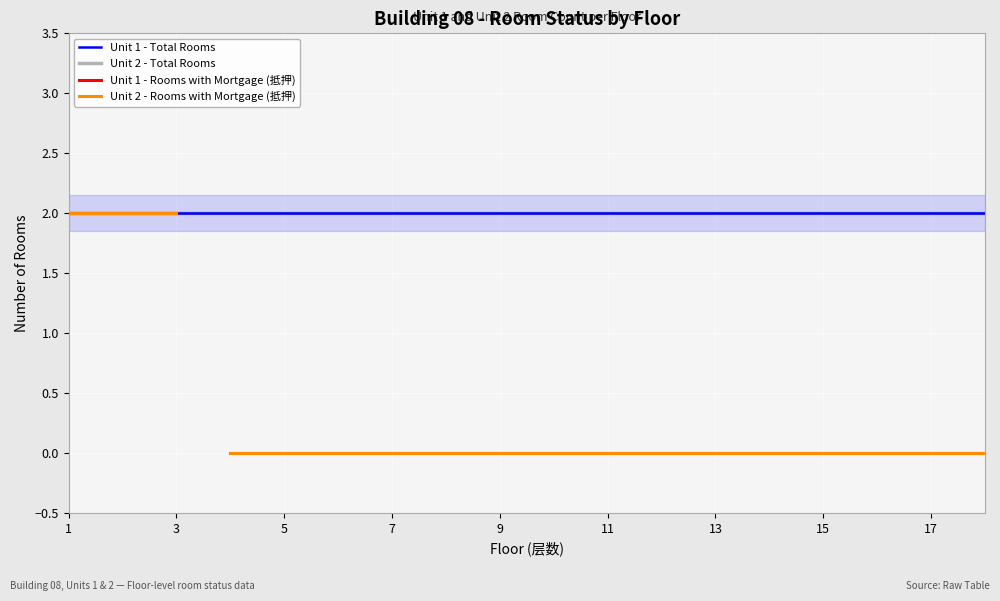

What is the difference between the highest and lowest values at 12?

2